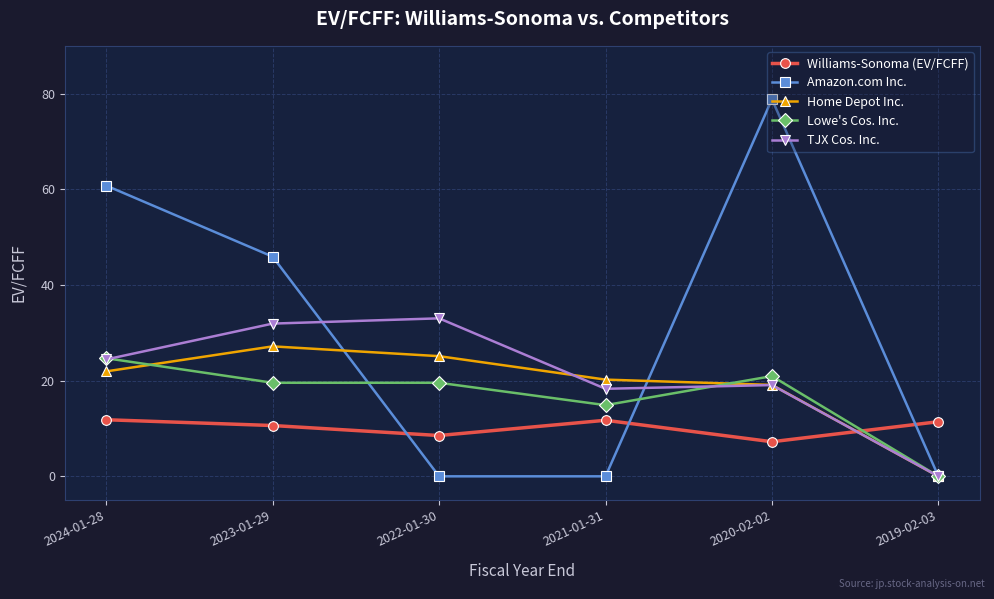

Is the value of Lowe's Cos. Inc. at 2023-01-29 greater than the value of Williams-Sonoma (EV/FCFF) at 2020-02-02?

Yes